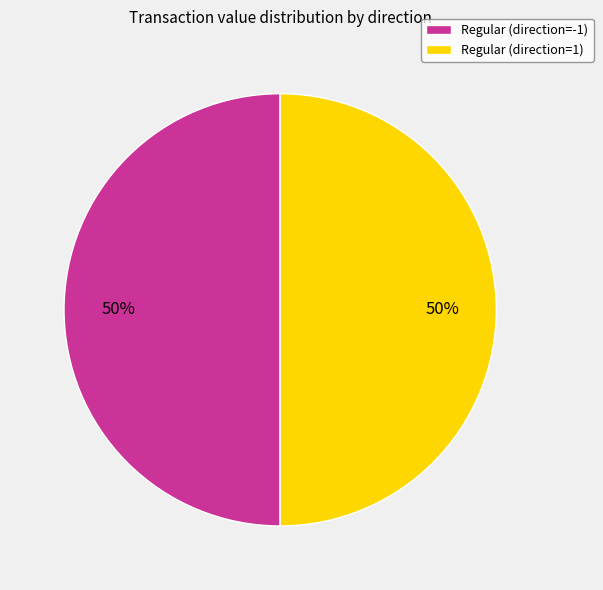

To the nearest percent, what is the average slice percentage?

50%